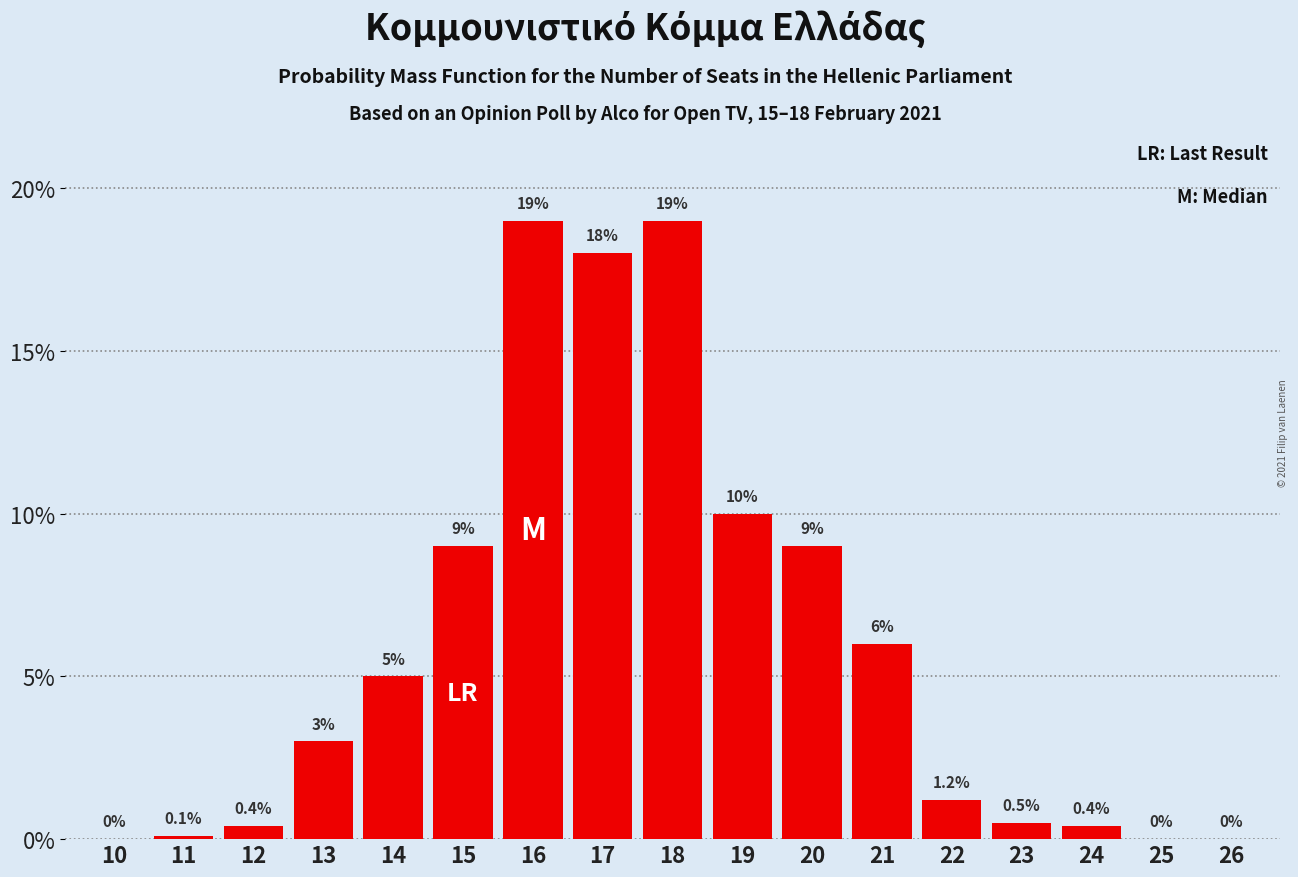

Reading left to right, list all the values displayed in this chart.

10=0.0	11=0.1	12=0.4	13=3.0	14=5.0	15=9.0	16=19.0	17=18.0	18=19.0	19=10.0	20=9.0	21=6.0	22=1.2	23=0.5	24=0.4	25=0.0	26=0.0